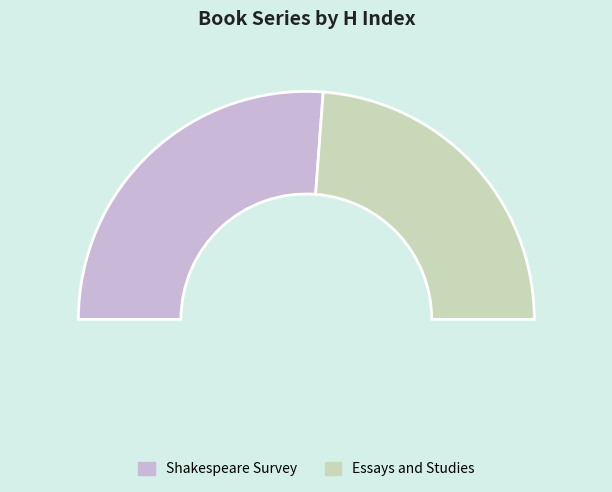

How many segments does this pie chart have?

2